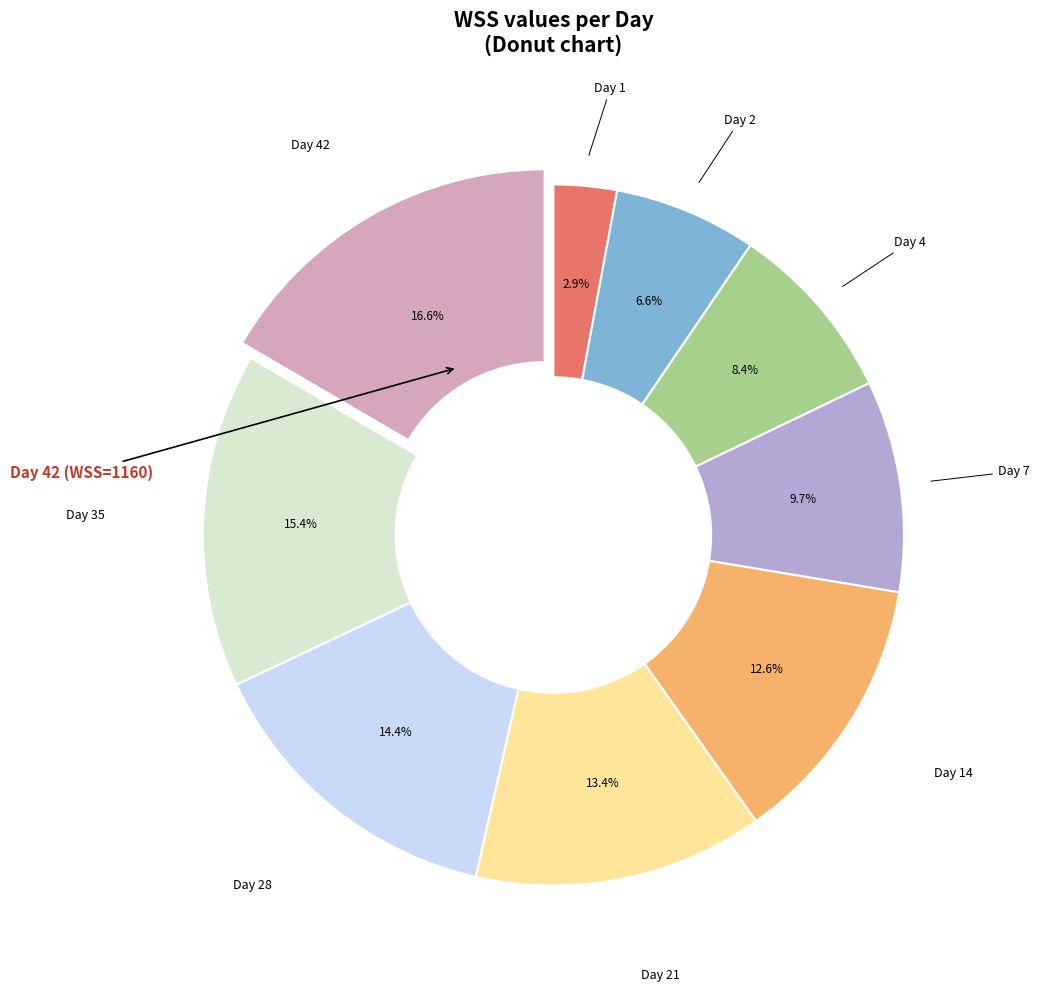

Is there any slice that represents more than half of the pie?

No